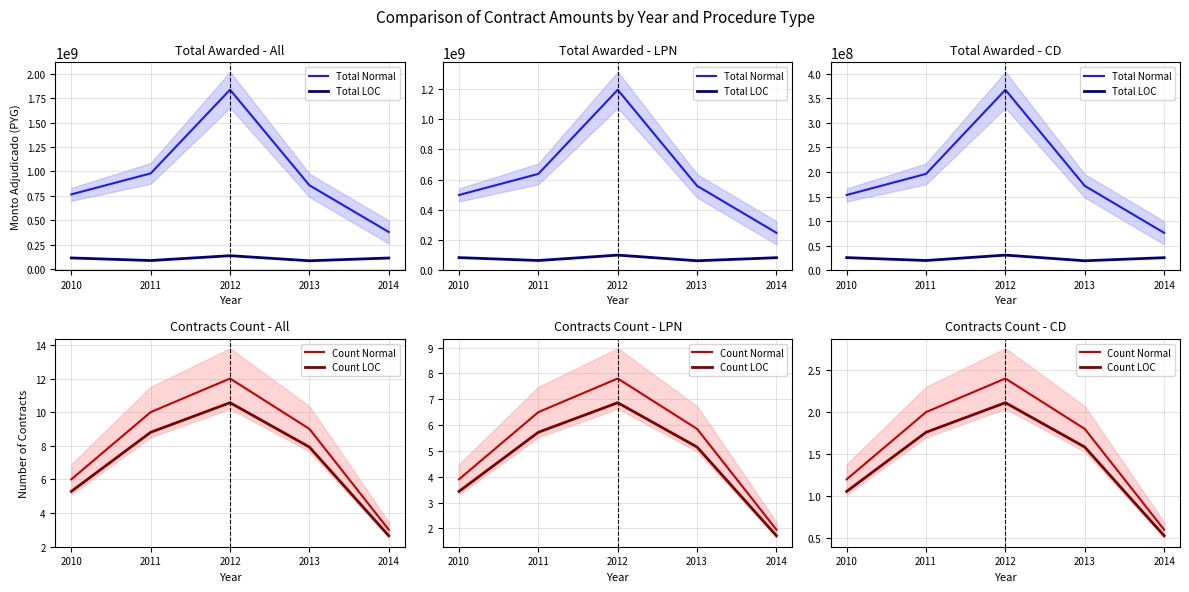

At which category does Total LOC reach its first local valley?

2011